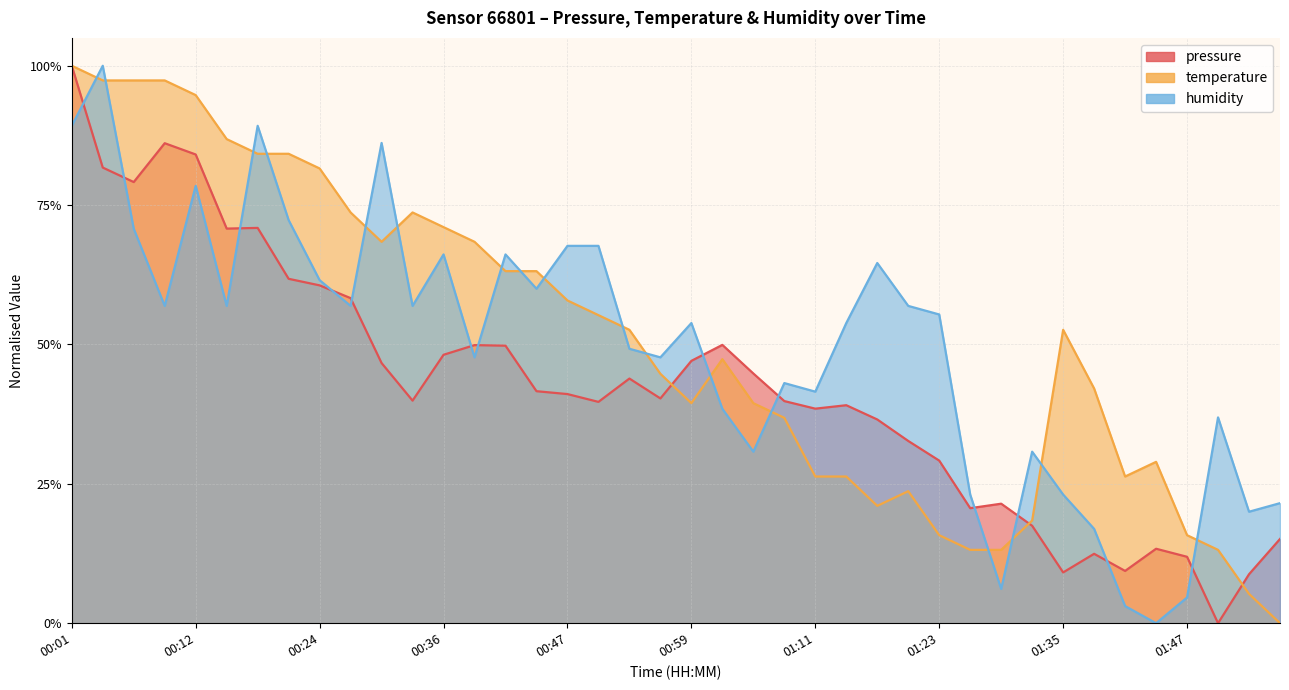

What is the maximum value for pressure?

1.0